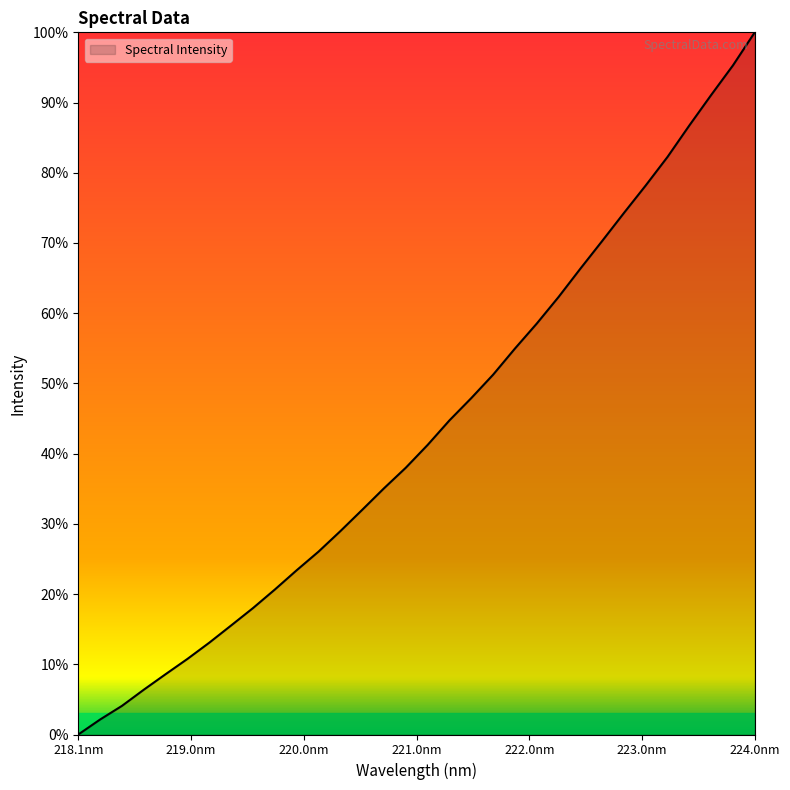

What is the difference between the maximum and minimum values?

100.0